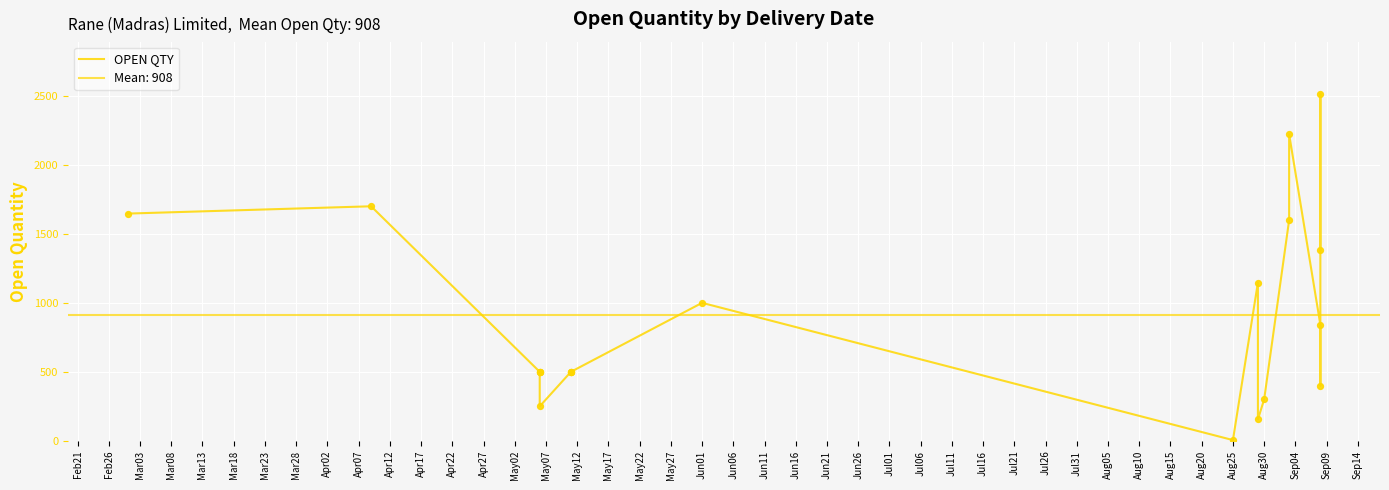

Approximately how many times larger is the value at Apr07 compared to Apr17?

0.9